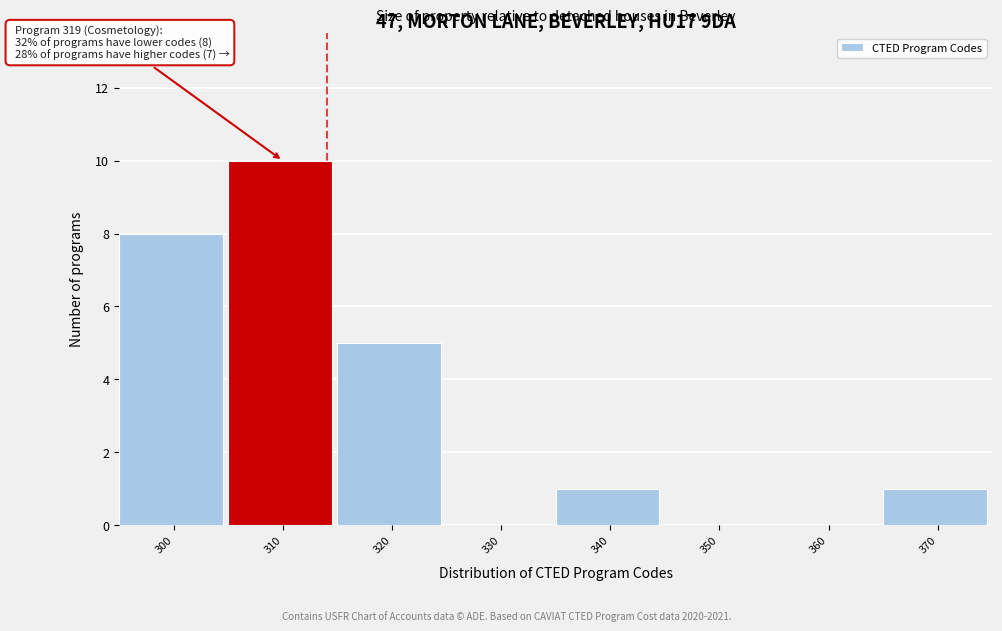

Reading left to right, list all the values displayed in this chart.

300=8	310=10	320=5	330=0	340=1	350=0	360=0	370=1